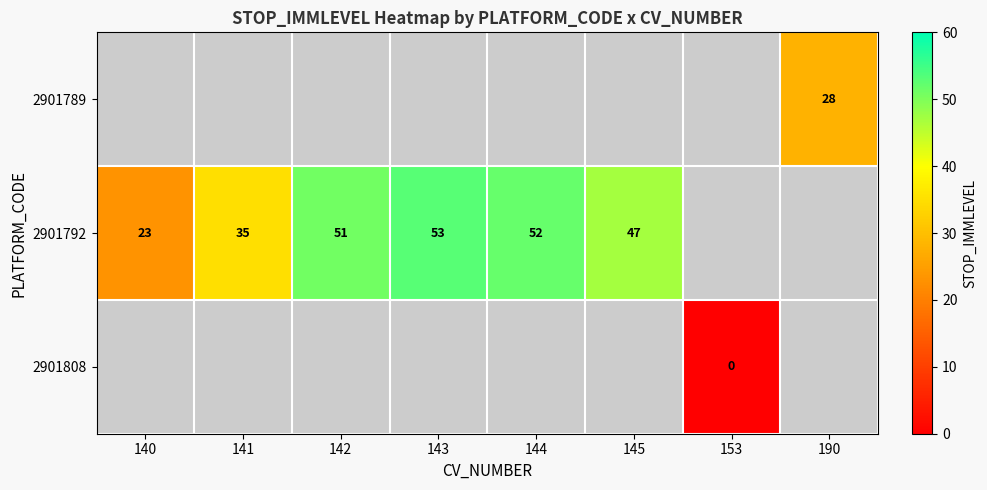

True or false: 2901792 has a value of 35 at 141.

True